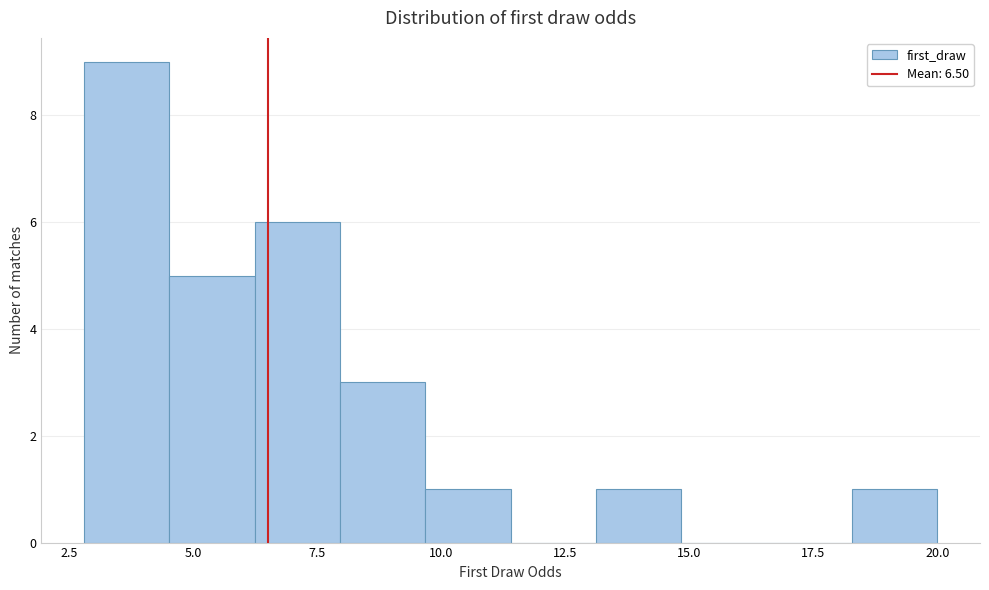

Around what value on the x-axis is the tallest bar? Give the approximate position of its centre, as read against the axis.

3.5